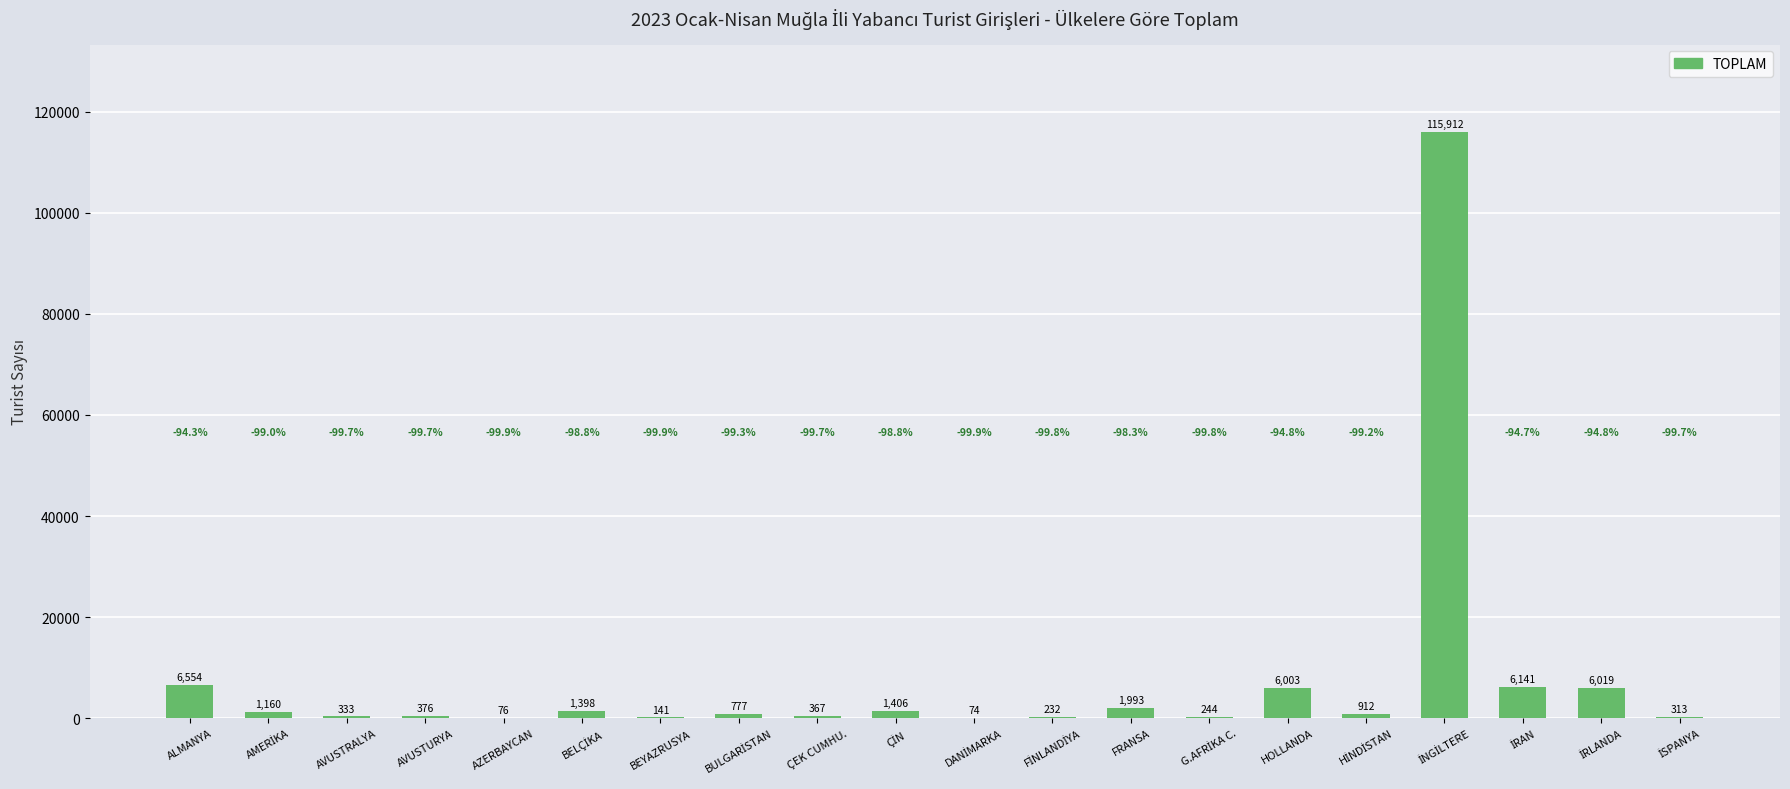

What is the greatest value displayed?

115912